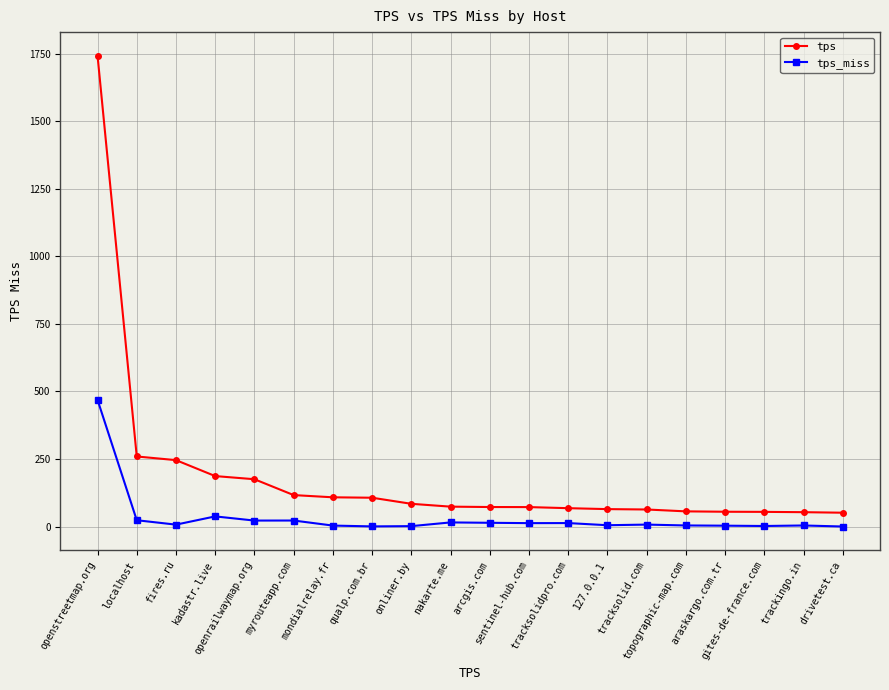

Rank the series by their maximum value, from highest to lowest.

tps, tps_miss